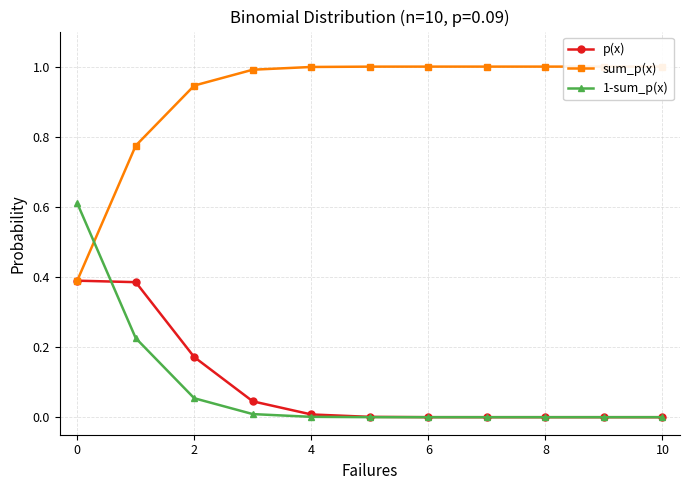

How many lines are shown in the chart?

3